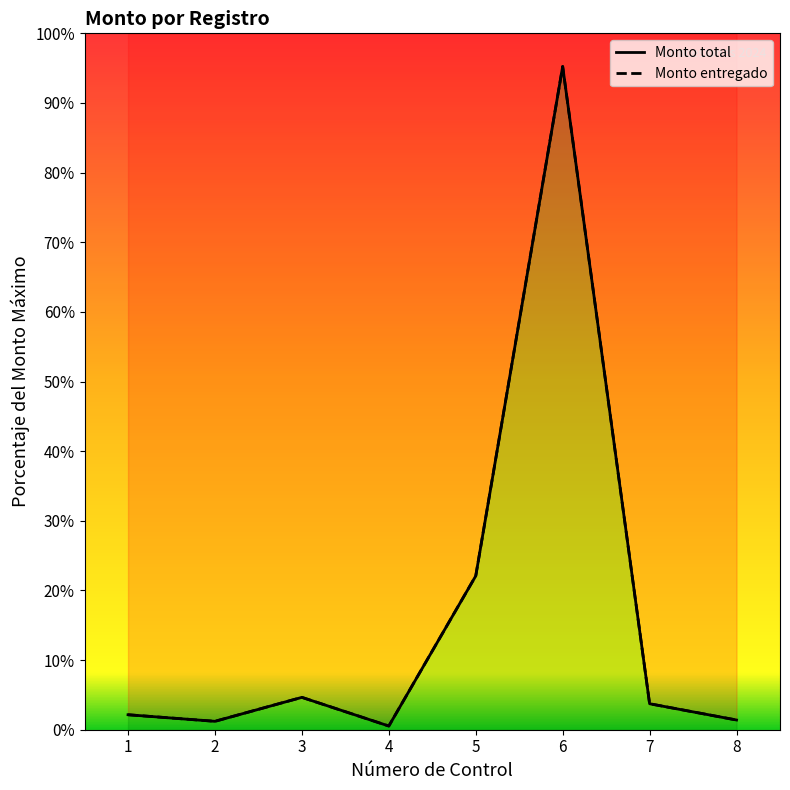

What is the smallest value displayed?

0.5